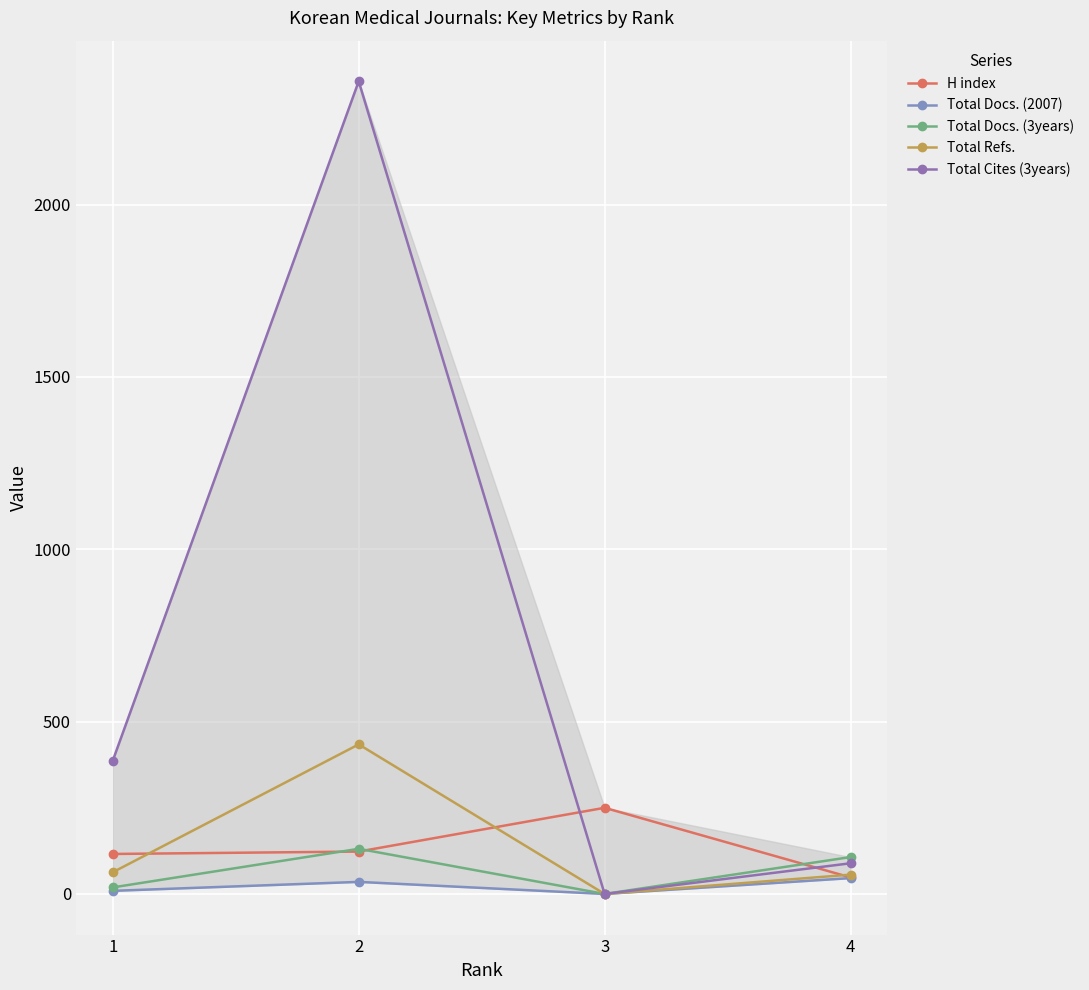

Where does the Total Docs. (2007) series first go above 35?

4